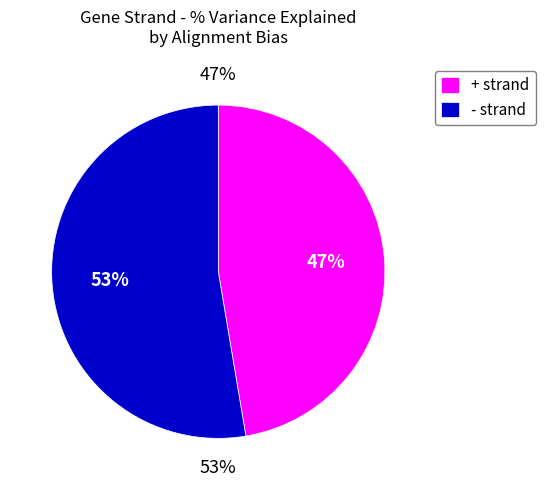

How many segments does this pie chart have?

2